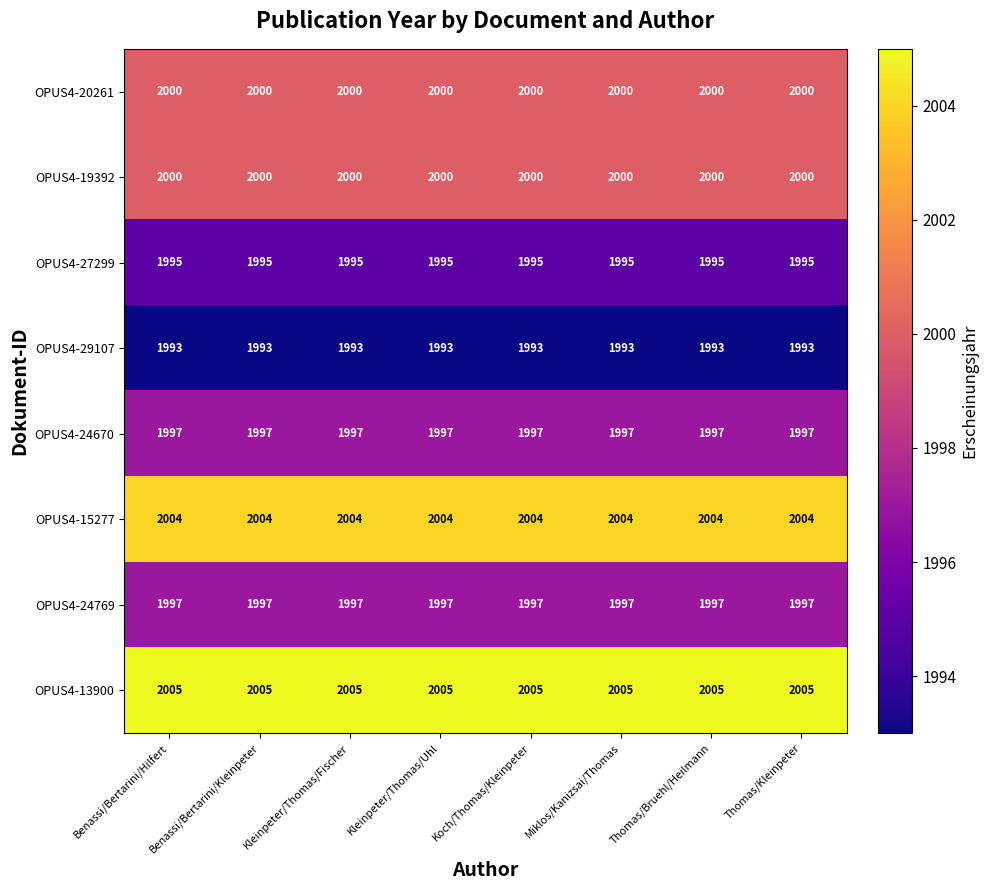

The value of OPUS4-29107 at Koch/Thomas/Kleinpeter is 3035. True or false?

False